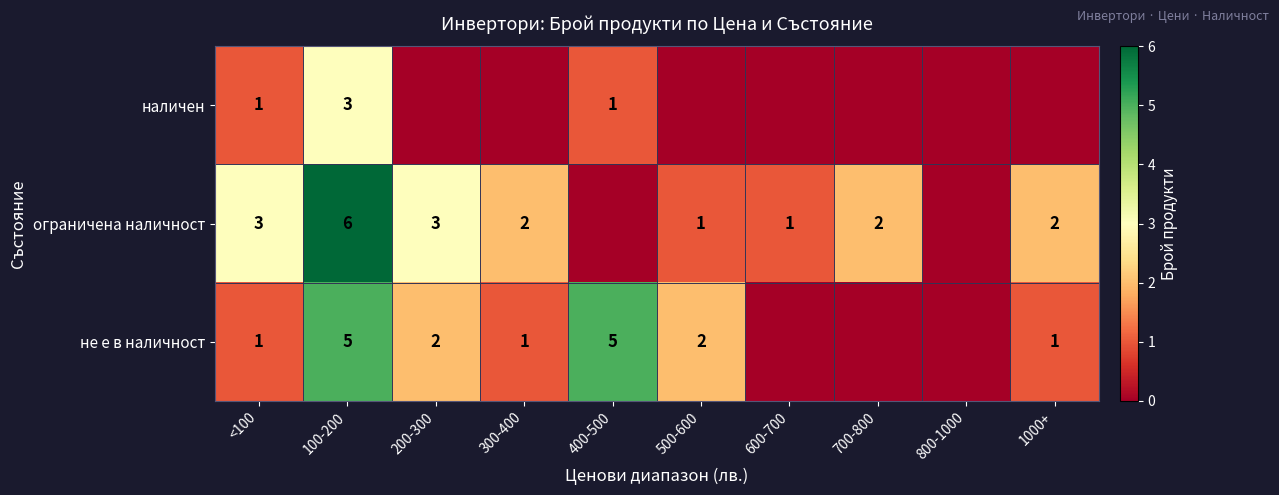

The не е в наличност series shows 0 at 300-400. True or false?

False